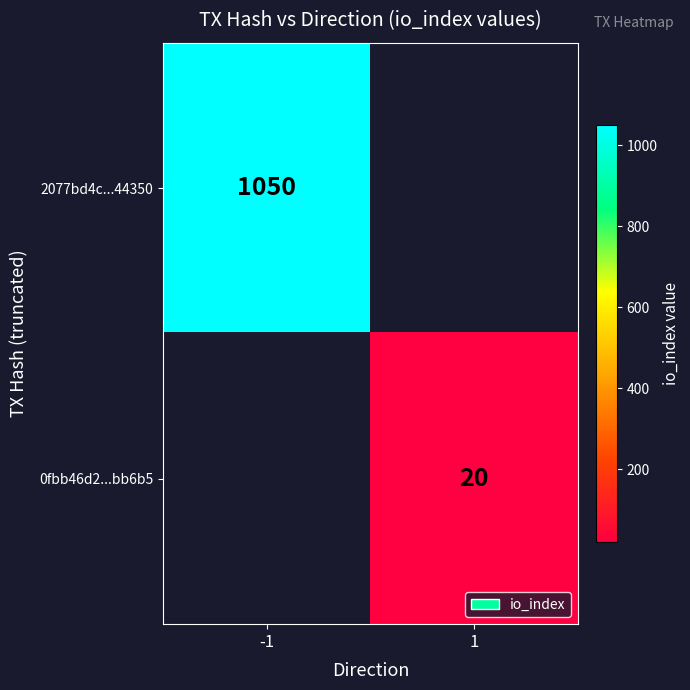

How many data points does each series have?

2